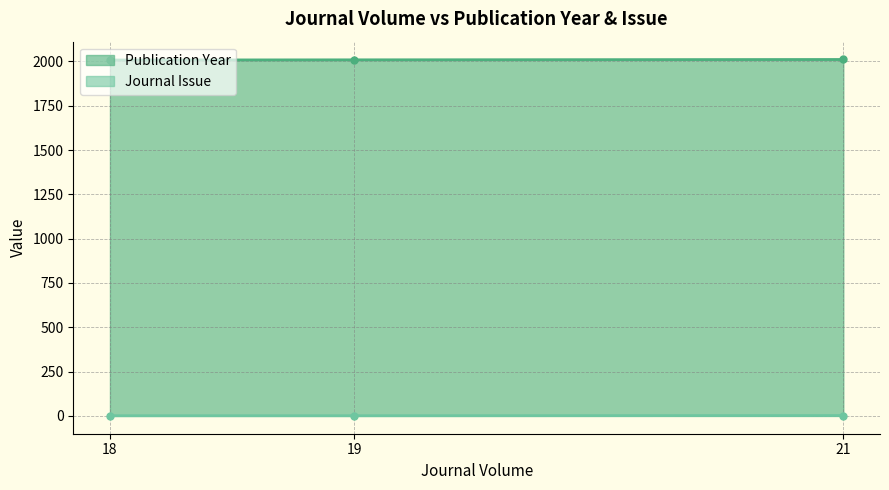

Rank the series by their average value, from highest to lowest.

Publication Year, Journal Issue